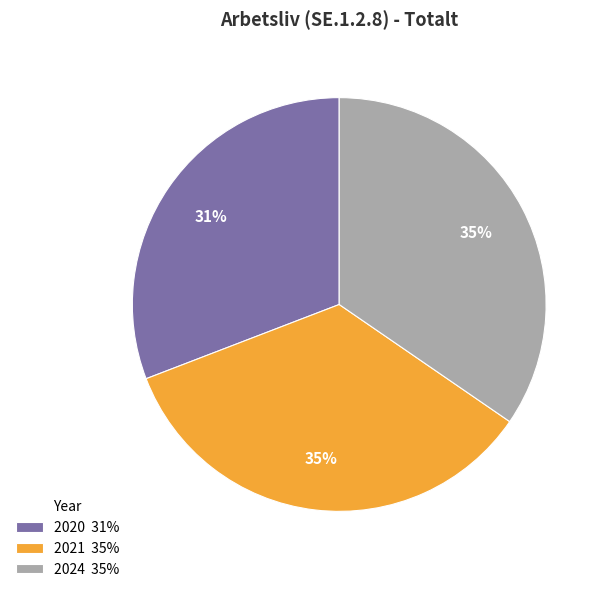

True or false: 2021 accounts for 35% of the total.

True